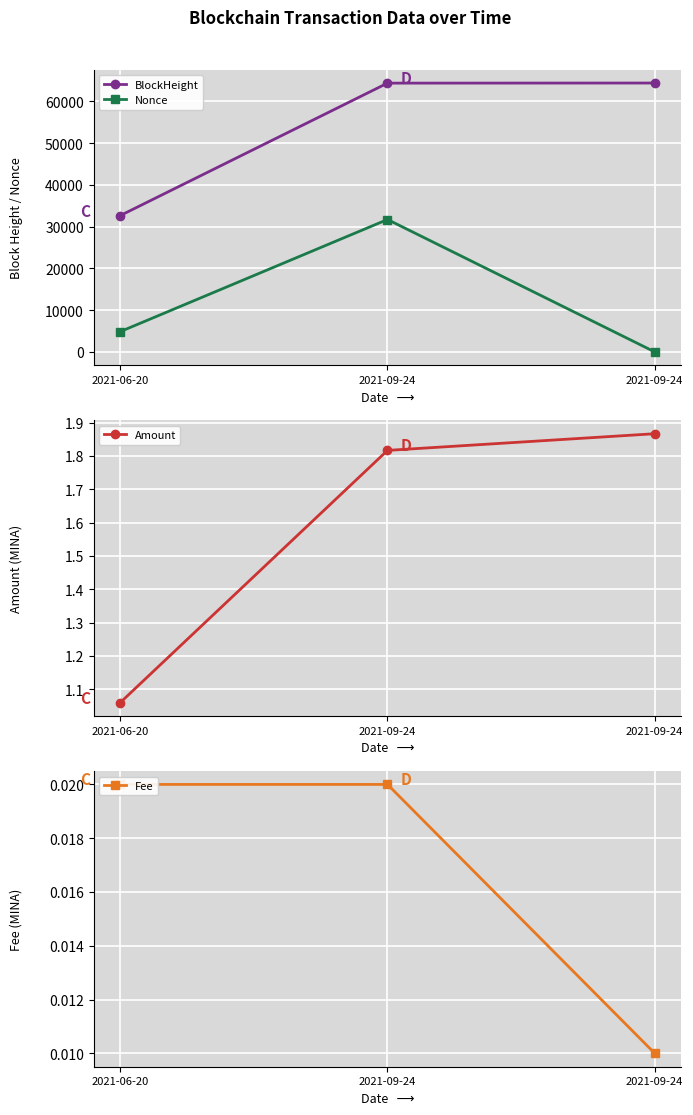

What is the spread (max minus min) of values at 2021-06-20?

32662.0